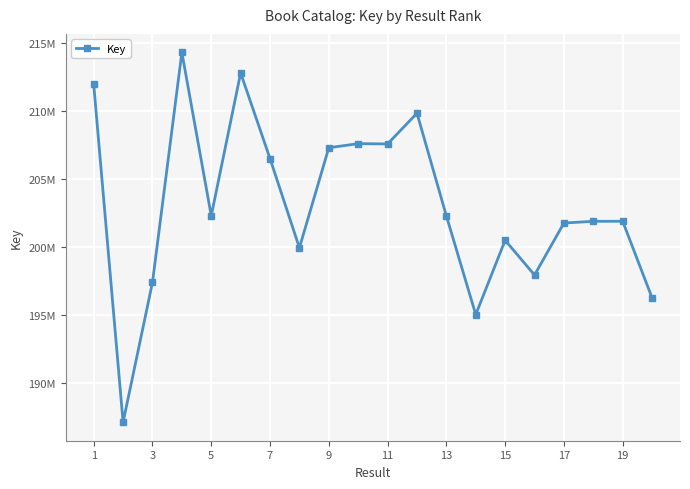

What is the greatest value displayed?

214309345